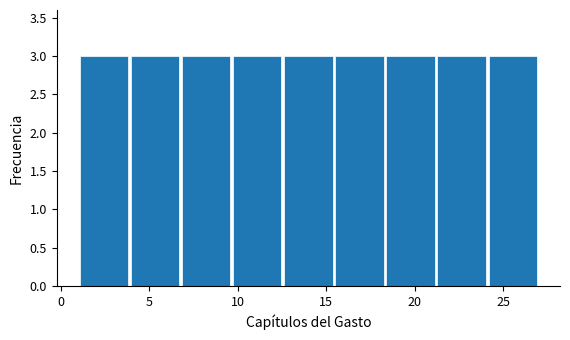

What is the height of the bar covering 9.5 to 12.5 on the x-axis? Neither the bar edges nor the heights are printed on the chart, so give them approximately, as read against the axes.

3